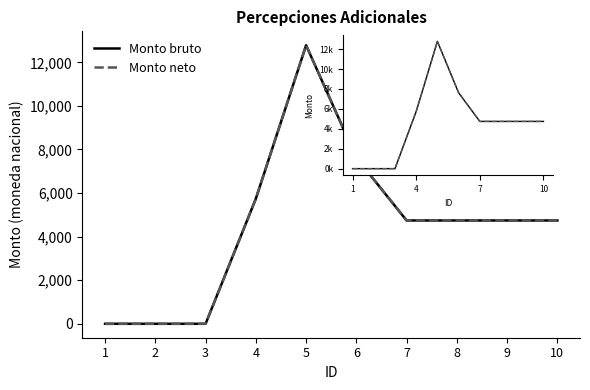

Which series has the largest range (max minus min)?

Monto bruto